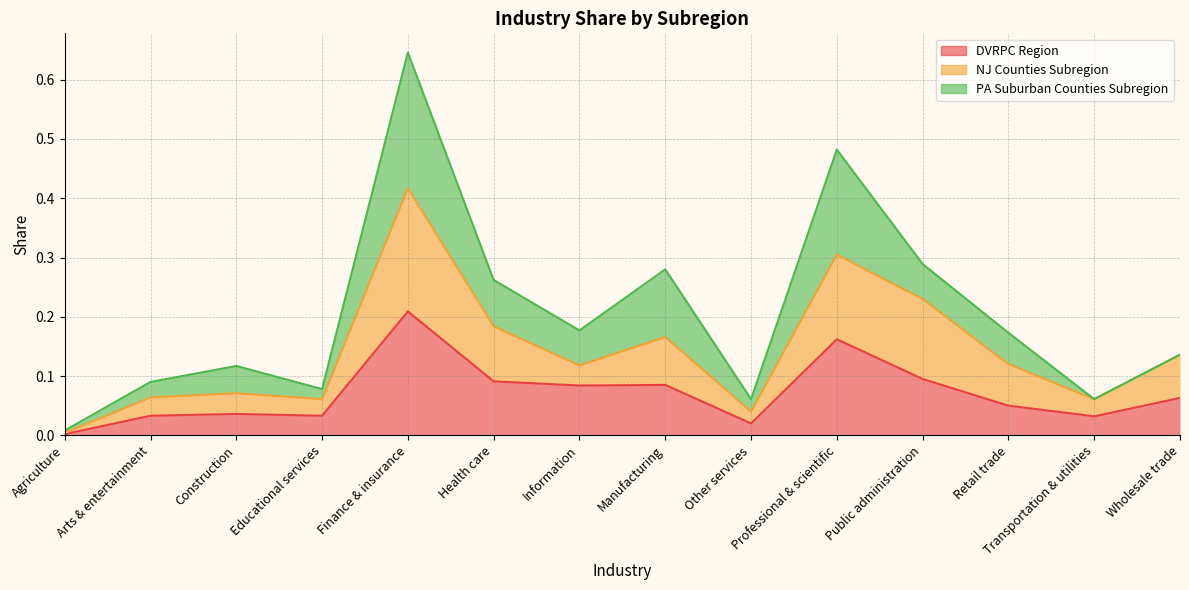

At which label is NJ Counties Subregion closest to 0?

Agriculture